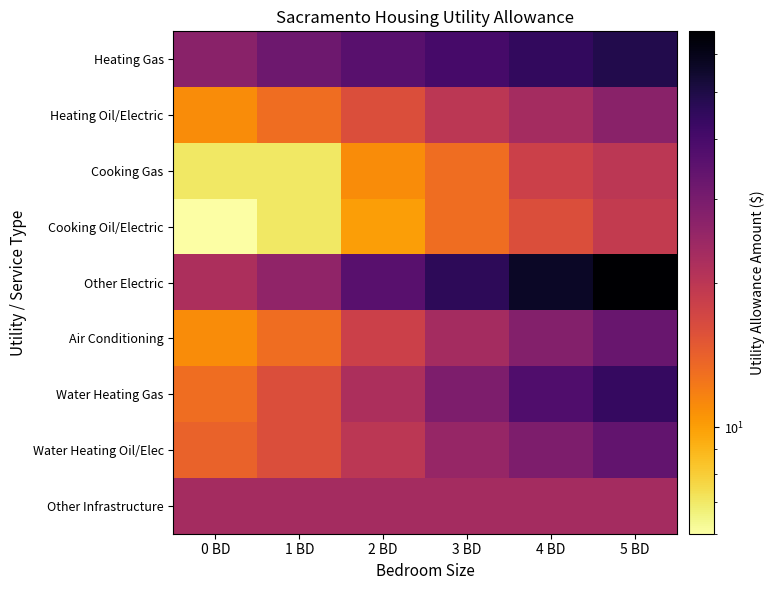

Between 4 BD and 3 BD, which is larger?

4 BD